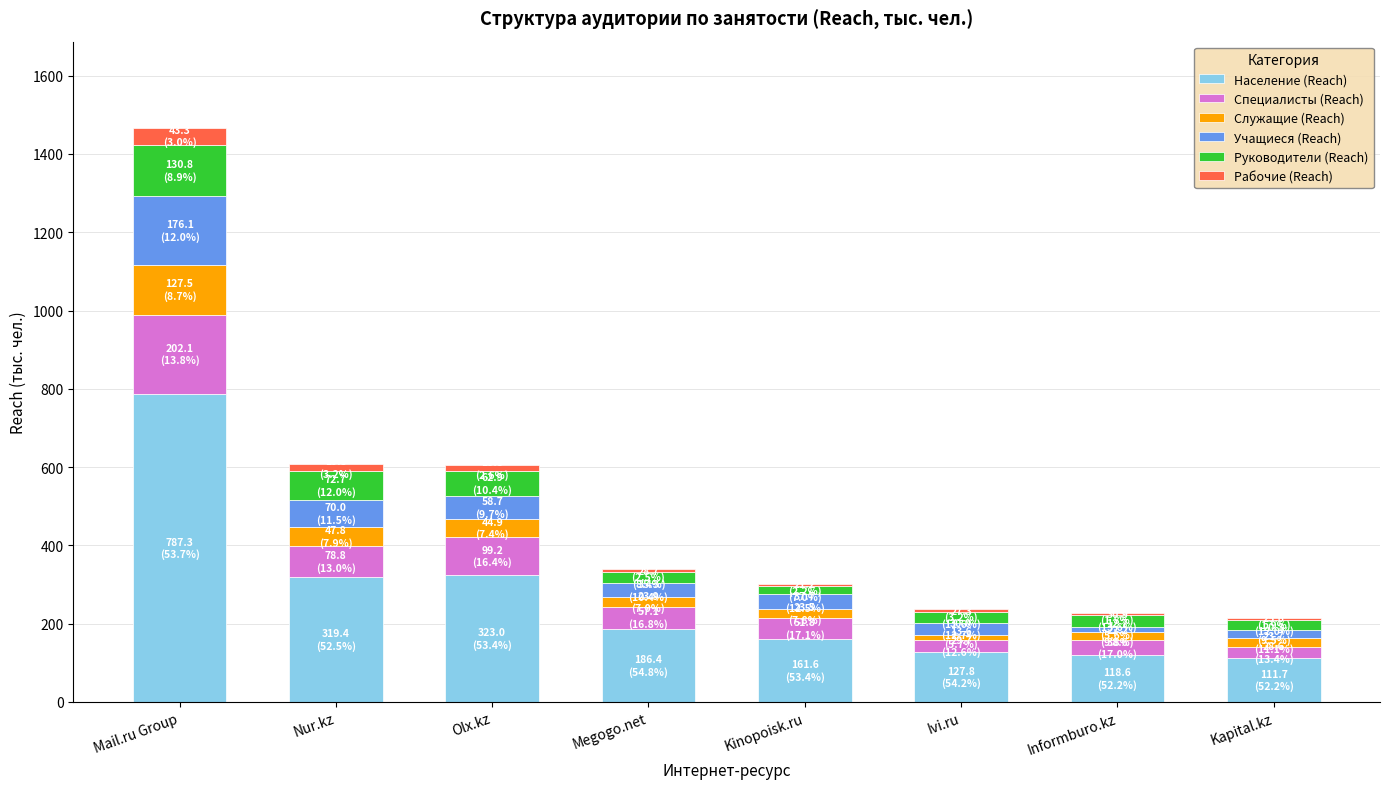

What is the highest value of the Население (Reach) series?

787.3